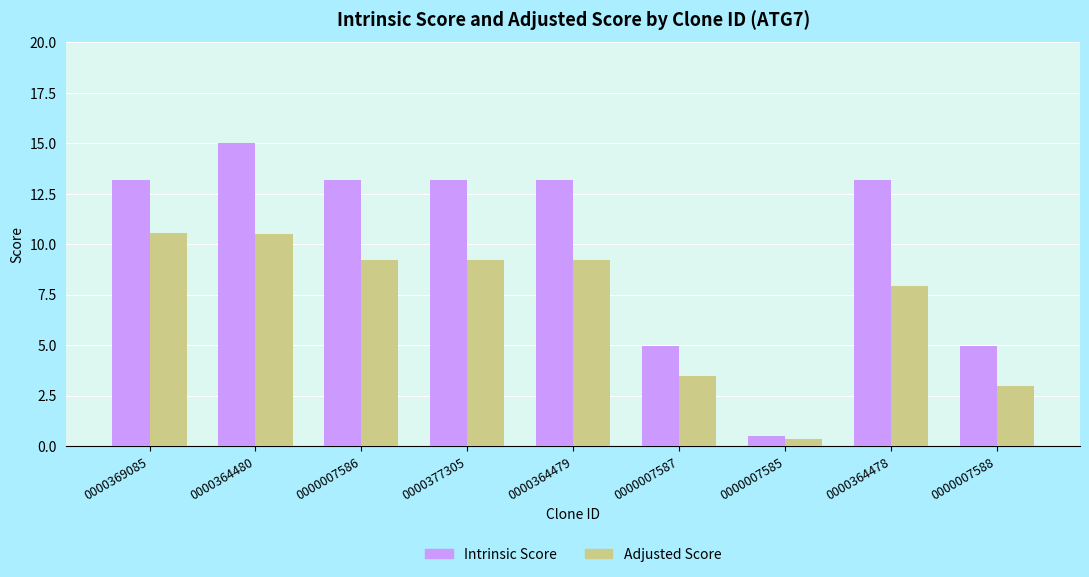

What is the difference between the maximum and minimum values in the Intrinsic Score series?

14.5